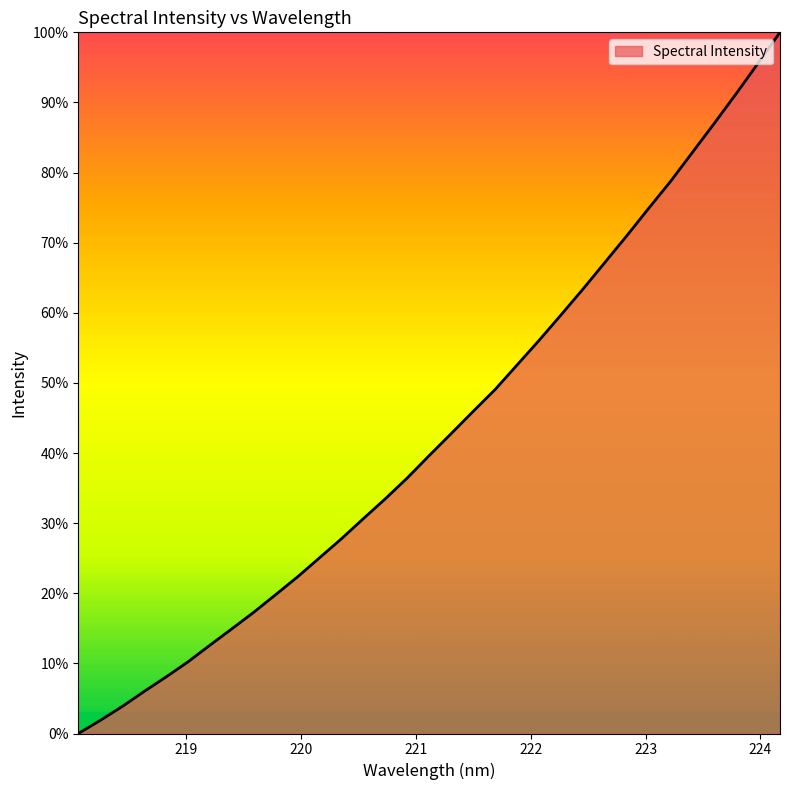

What is the difference between the maximum and minimum values?

100.0